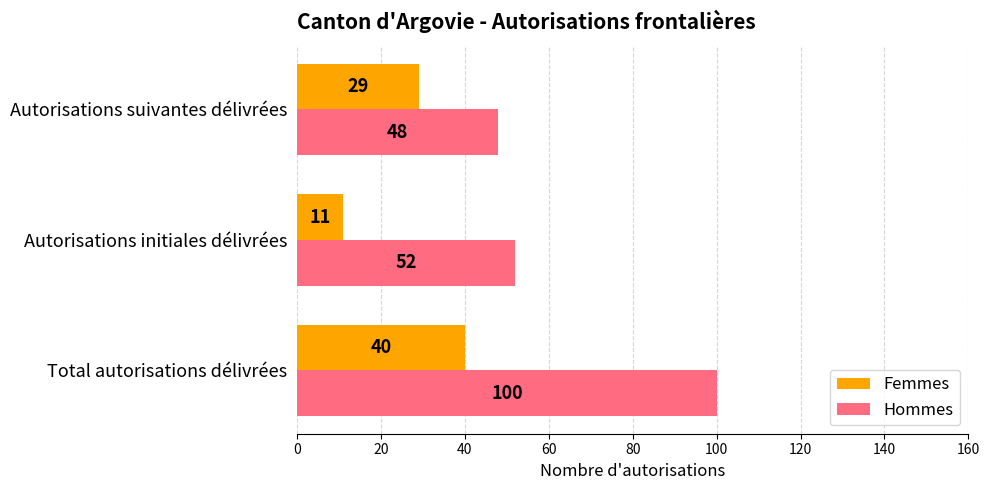

How many values in the Hommes series are below 52?

1